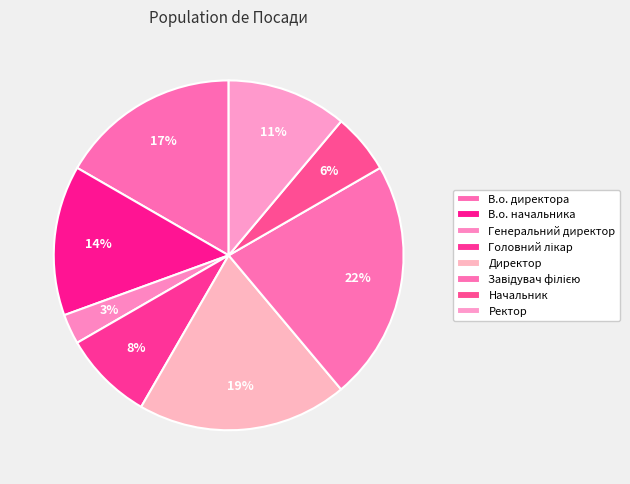

Which slice is the smallest?

Генеральний директор